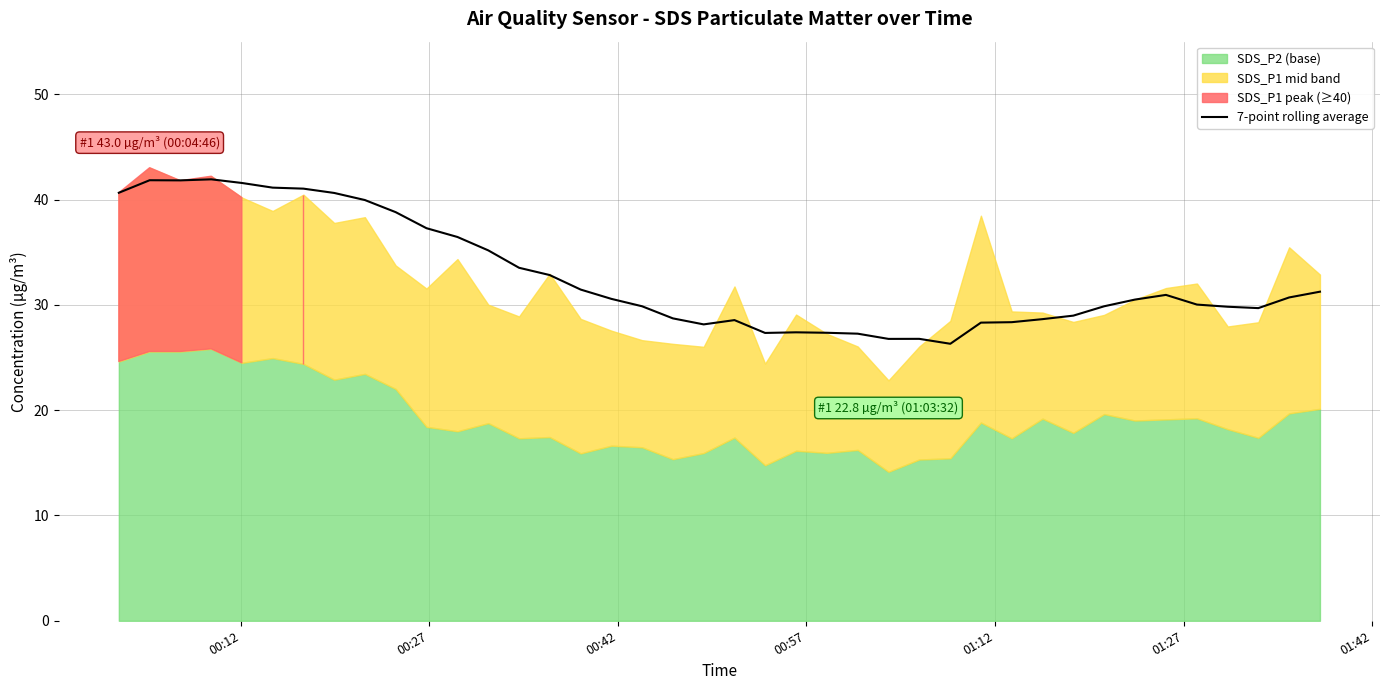

How many lines are shown in the chart?

1